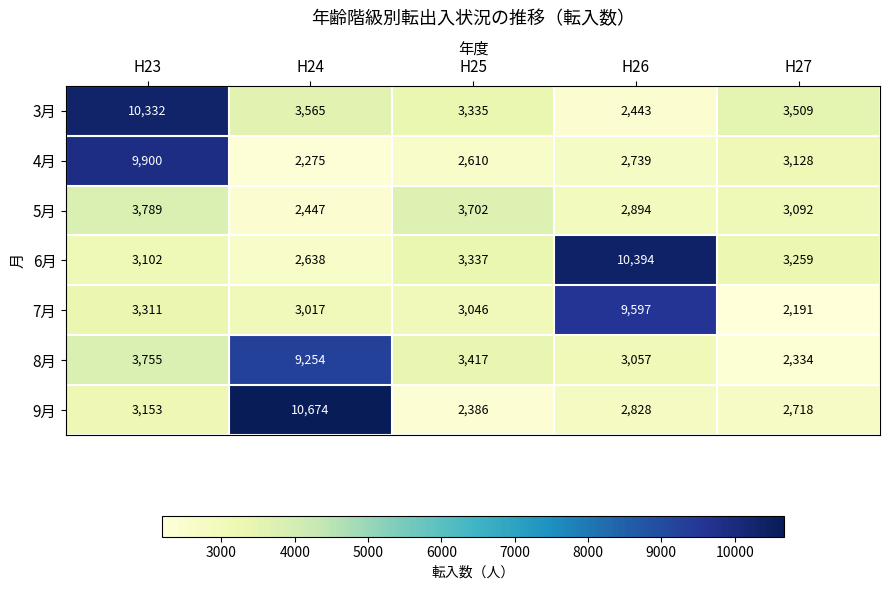

Rank the series at H26 from highest to lowest value.

6月, 7月, 8月, 5月, 9月, 4月, 3月